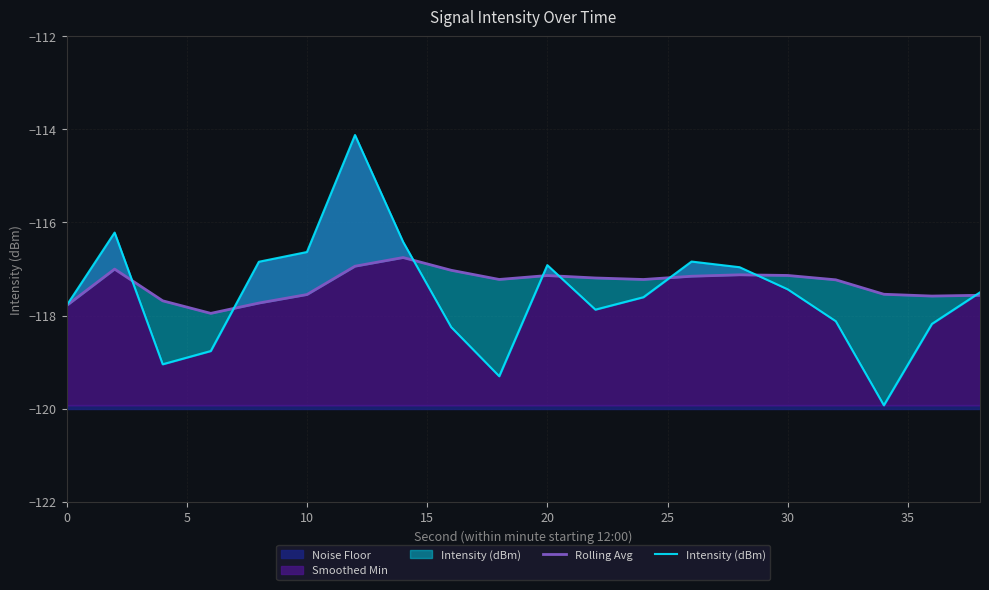

Is it true that Smoothed Min equals -28.0 at 30?

False